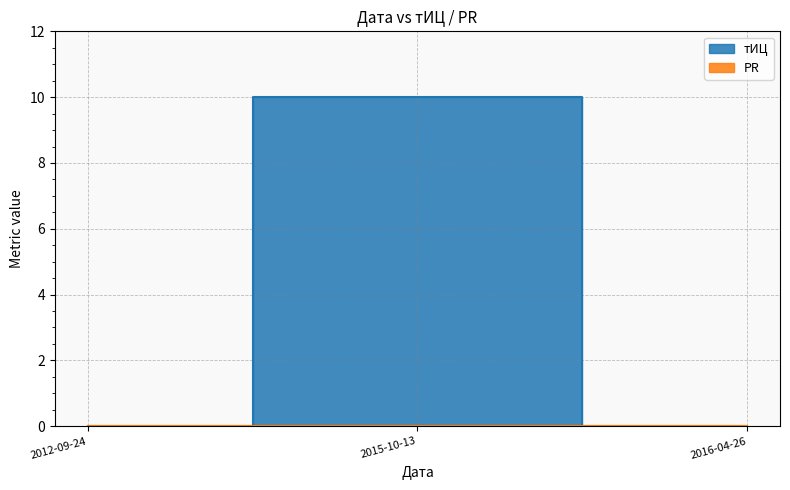

How many positive values are there?

1